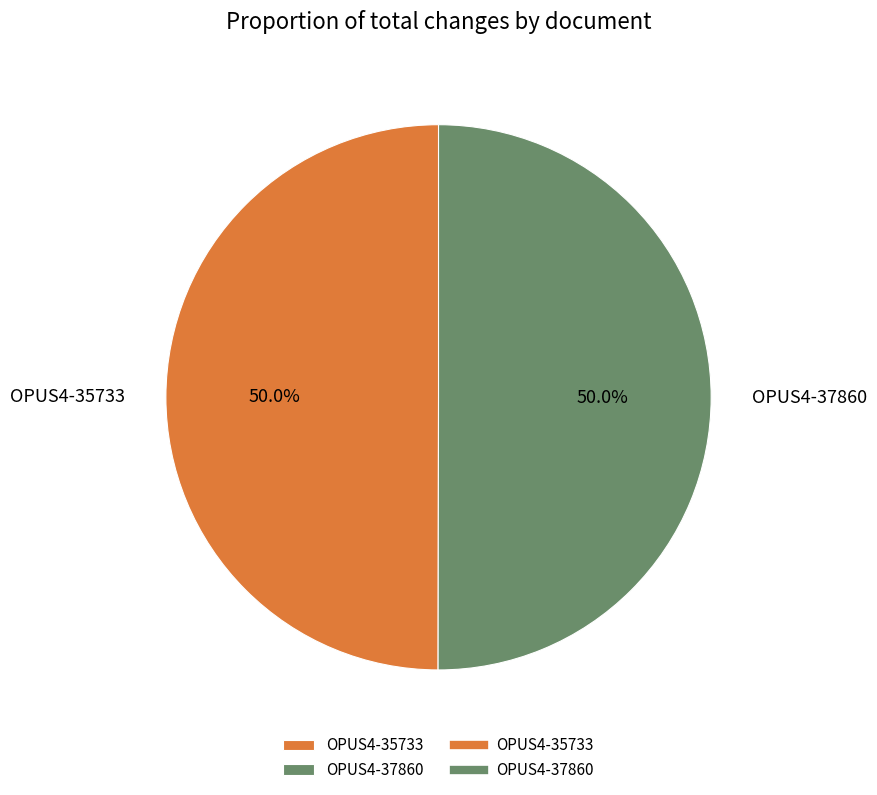

The OPUS4-37860 slice represents 41% of the pie. True or false?

False